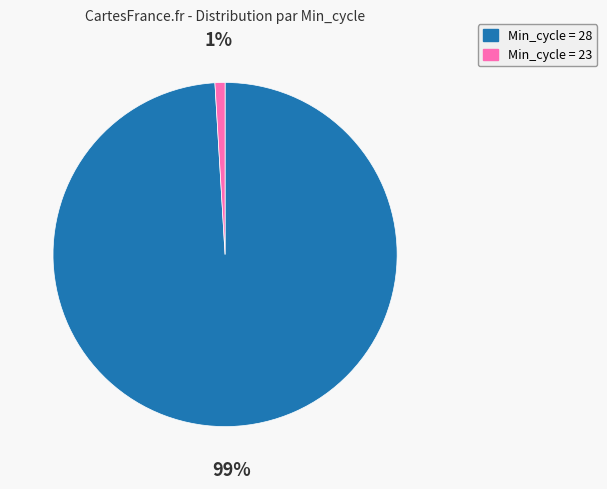

Is there any slice that represents more than half of the pie?

Yes